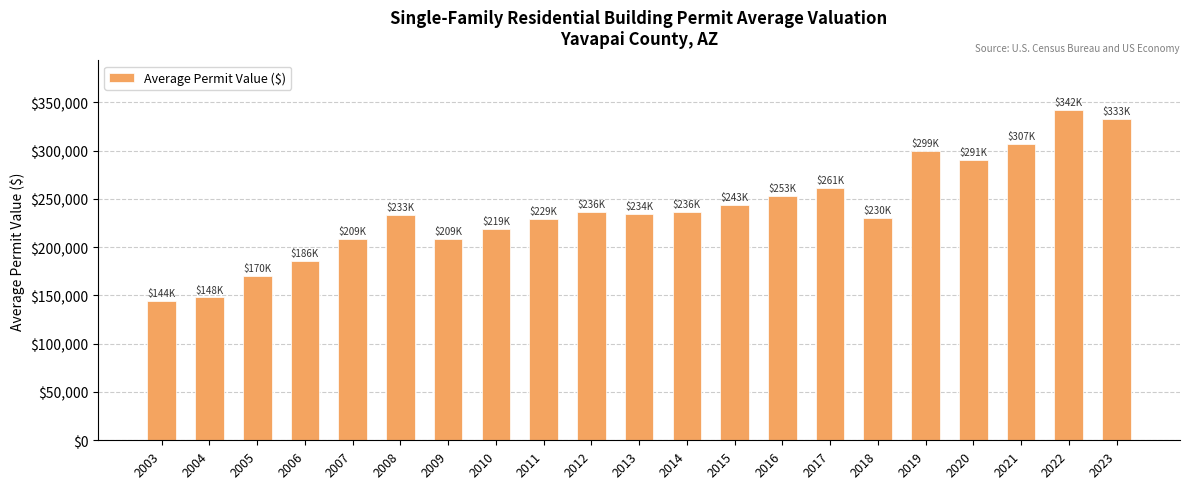

What is the change in value from 2008 to 2016?

+19812.5